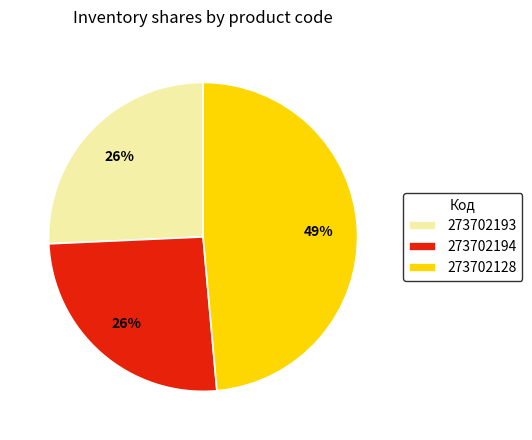

What is the ratio of the value at 273702194 to the value at 273702193?

1.0